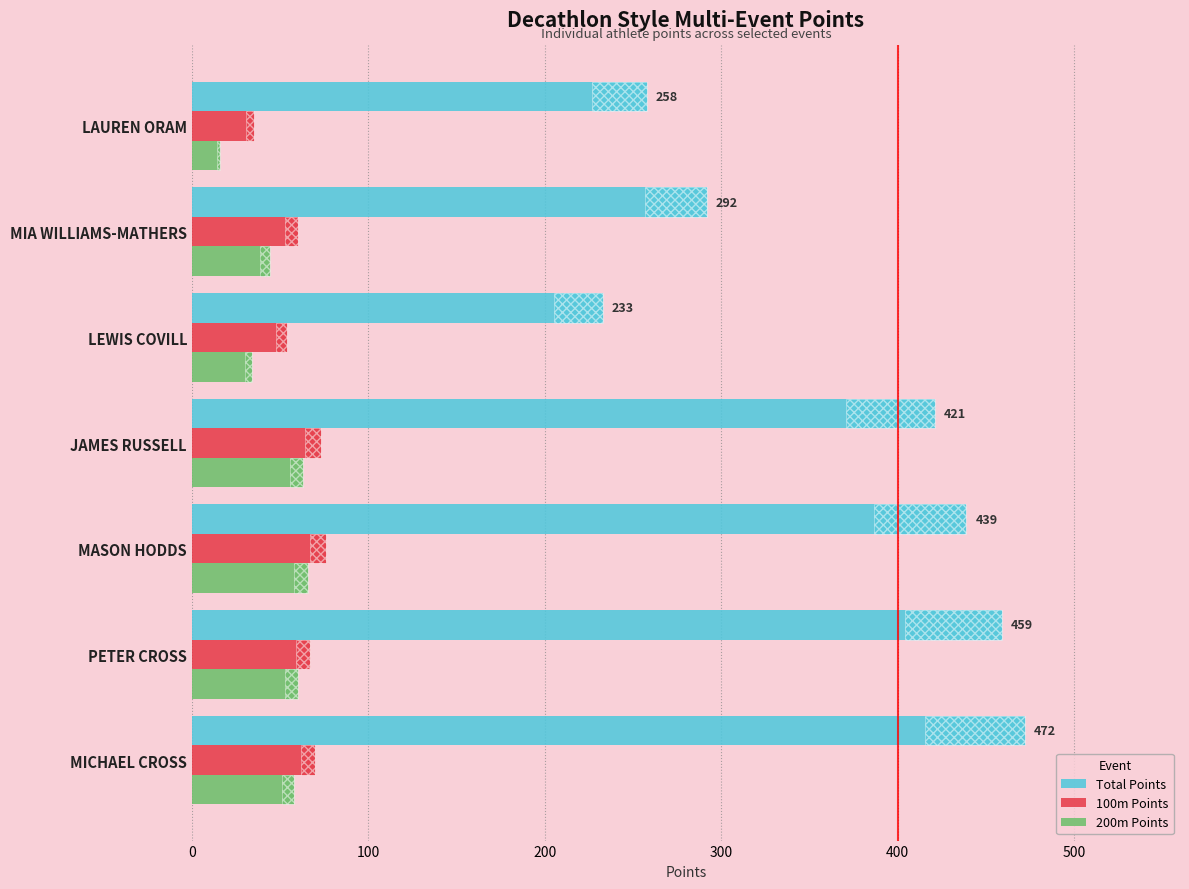

Count the number of categories in the chart.

7